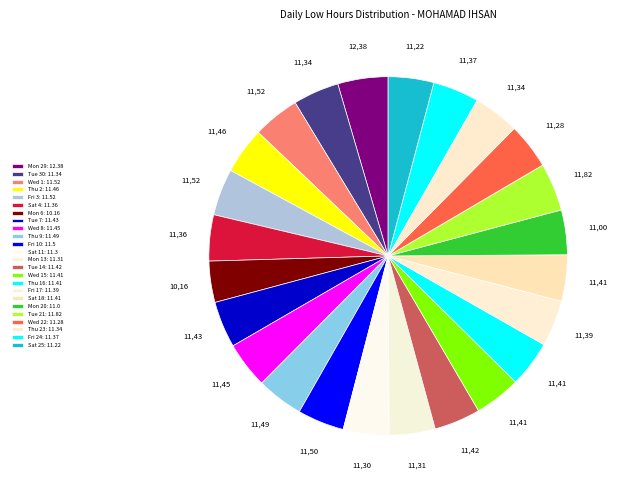

Count the number of slices in the pie.

24